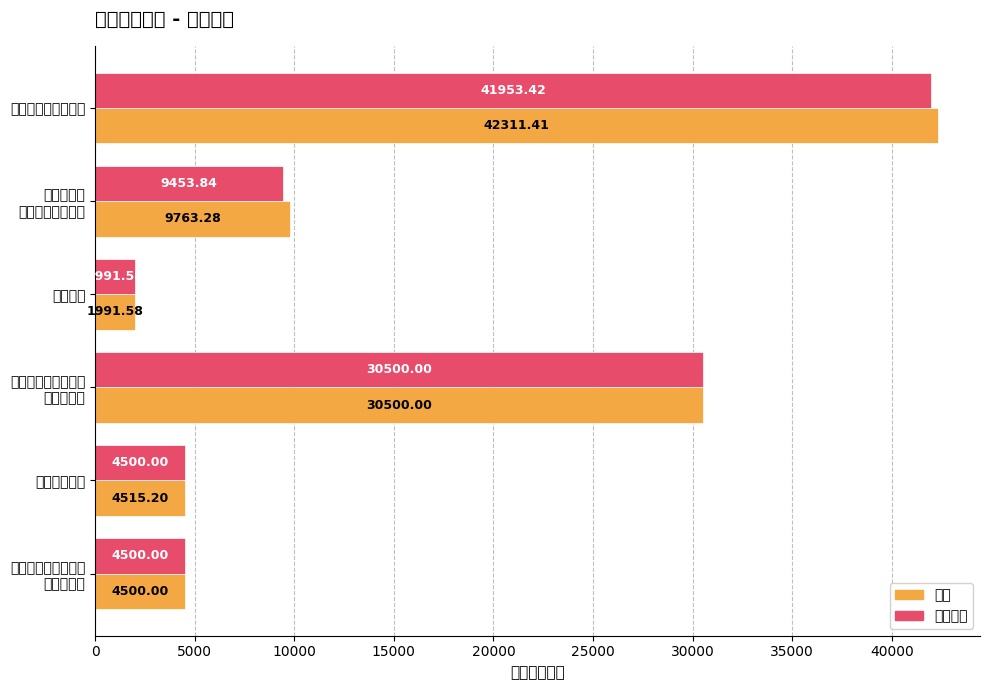

Reading left to right, transcribe all the data shown in this chart.

合计: 42311.4	9763.3	1991.6	30500.0	4515.2	4500.0
项目支出: 41953.4	9453.8	1991.6	30500.0	4500.0	4500.0